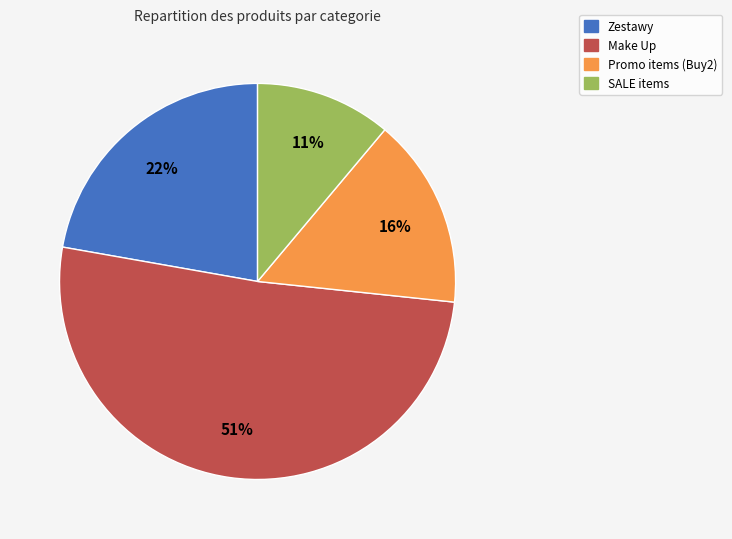

Is there a majority slice in this chart?

Yes